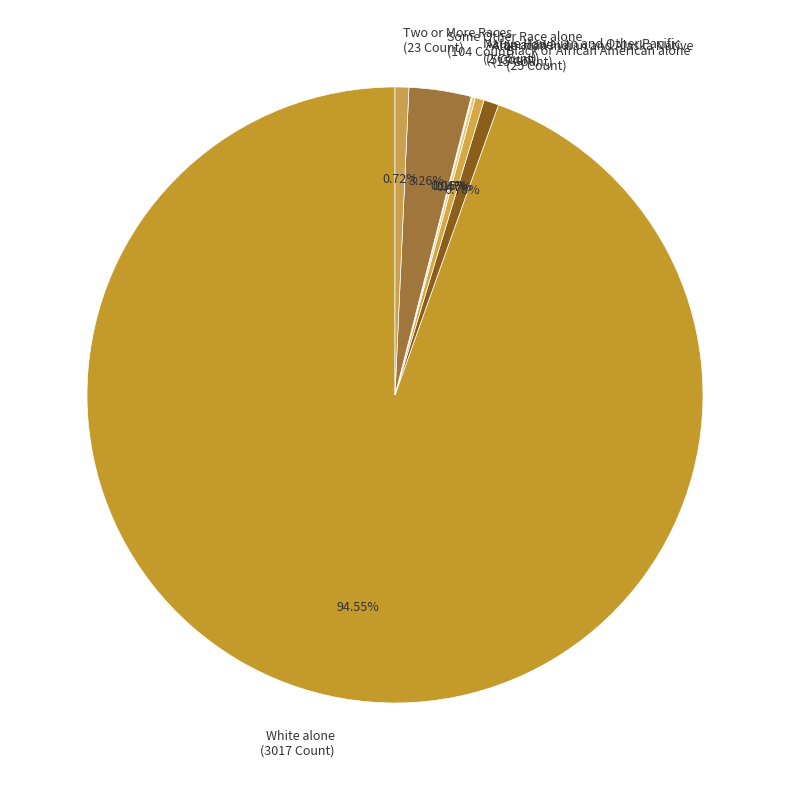

Which category has the biggest portion of the pie?

White alone